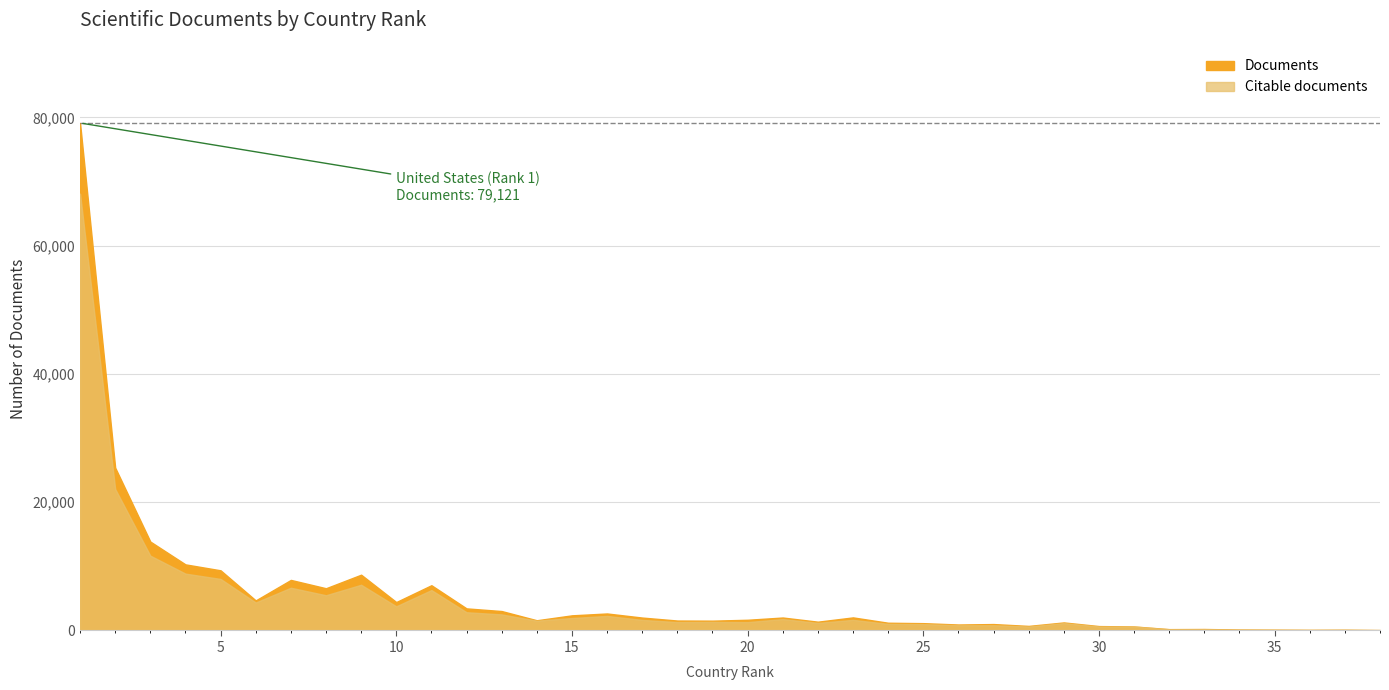

What is the minimum value for Documents?

63